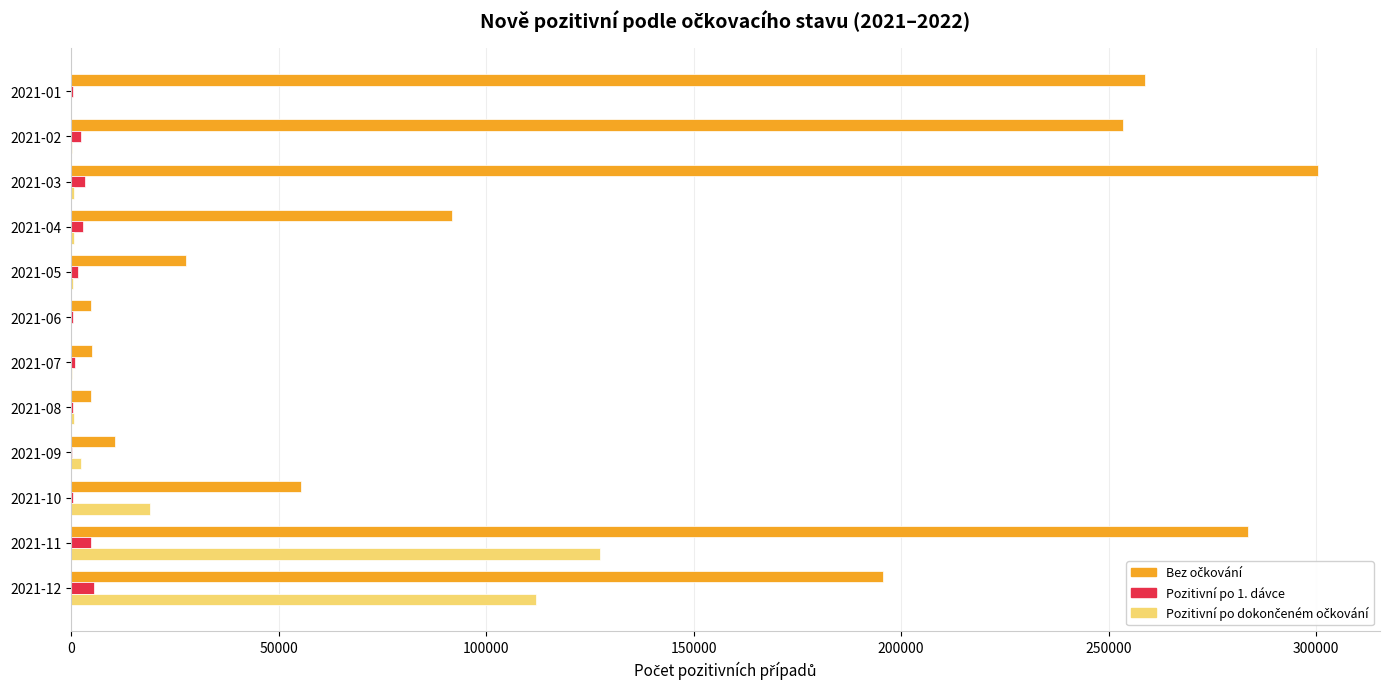

Which label corresponds to the largest value in the chart?

2021-03